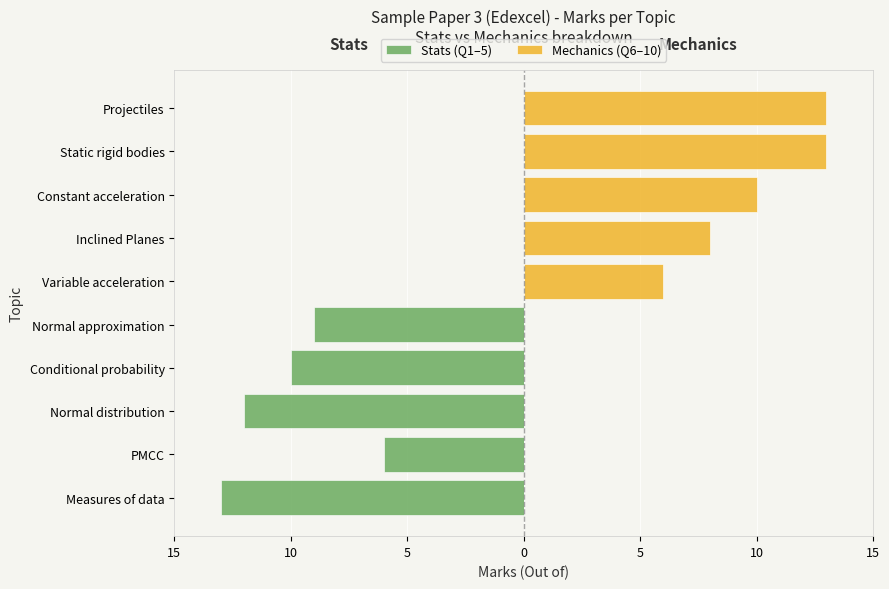

Reading left to right, transcribe all the data shown in this chart.

Stats (Q1–5): -13	-6	-12	-10	-9	0	0	0	0	0
Mechanics (Q6–10): 0	0	0	0	0	6	8	10	13	13